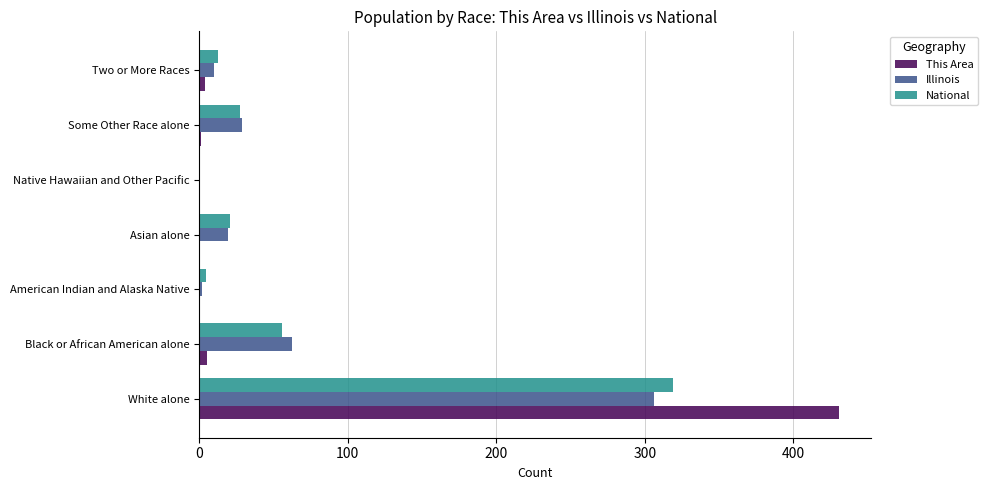

At which category is the sum across all series the highest?

White alone